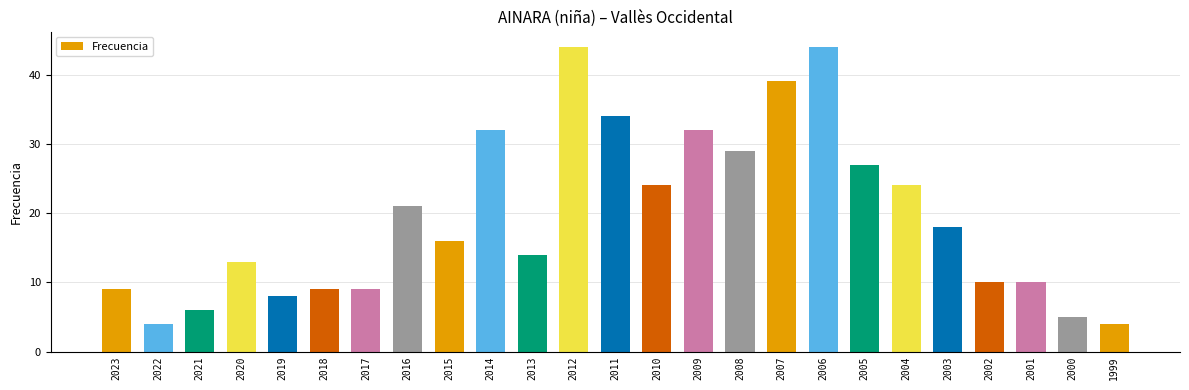

How many bars are there in total?

25